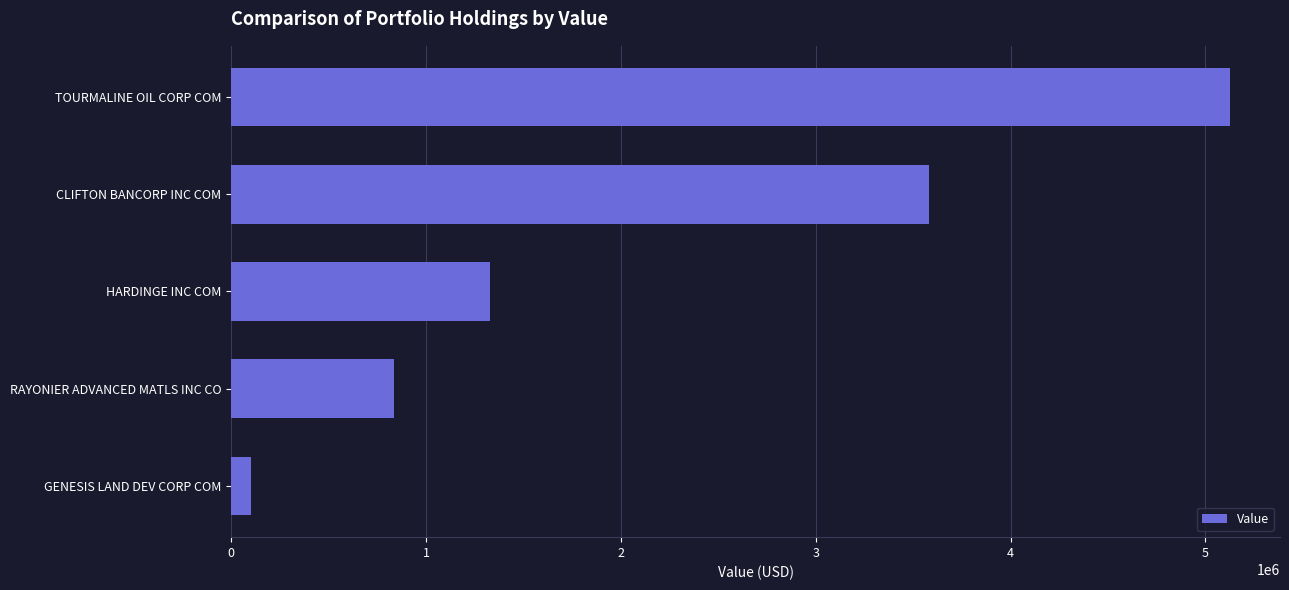

List the labels in order of value, smallest first.

GENESIS LAND DEV CORP COM, RAYONIER ADVANCED MATLS INC CO, HARDINGE INC COM, CLIFTON BANCORP INC COM, TOURMALINE OIL CORP COM